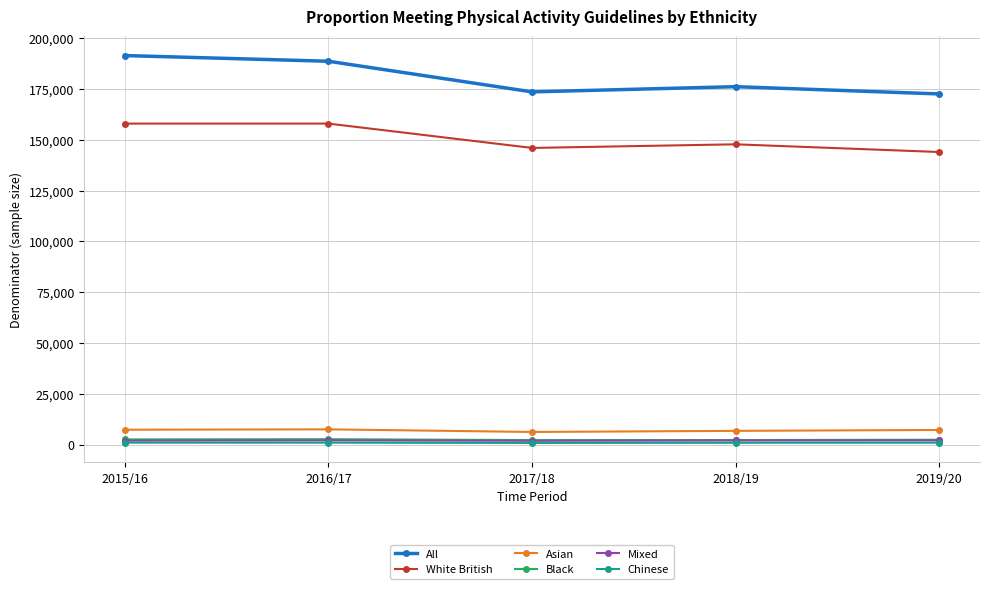

How many data points in Mixed are less than 2063?

2